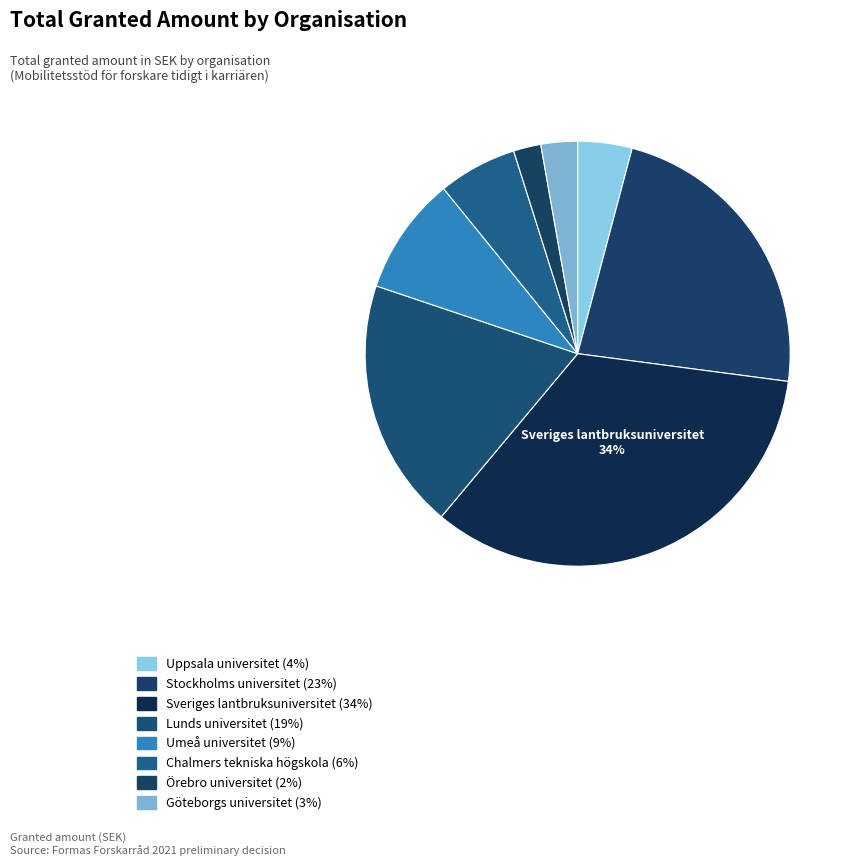

Count the number of slices in the pie.

8